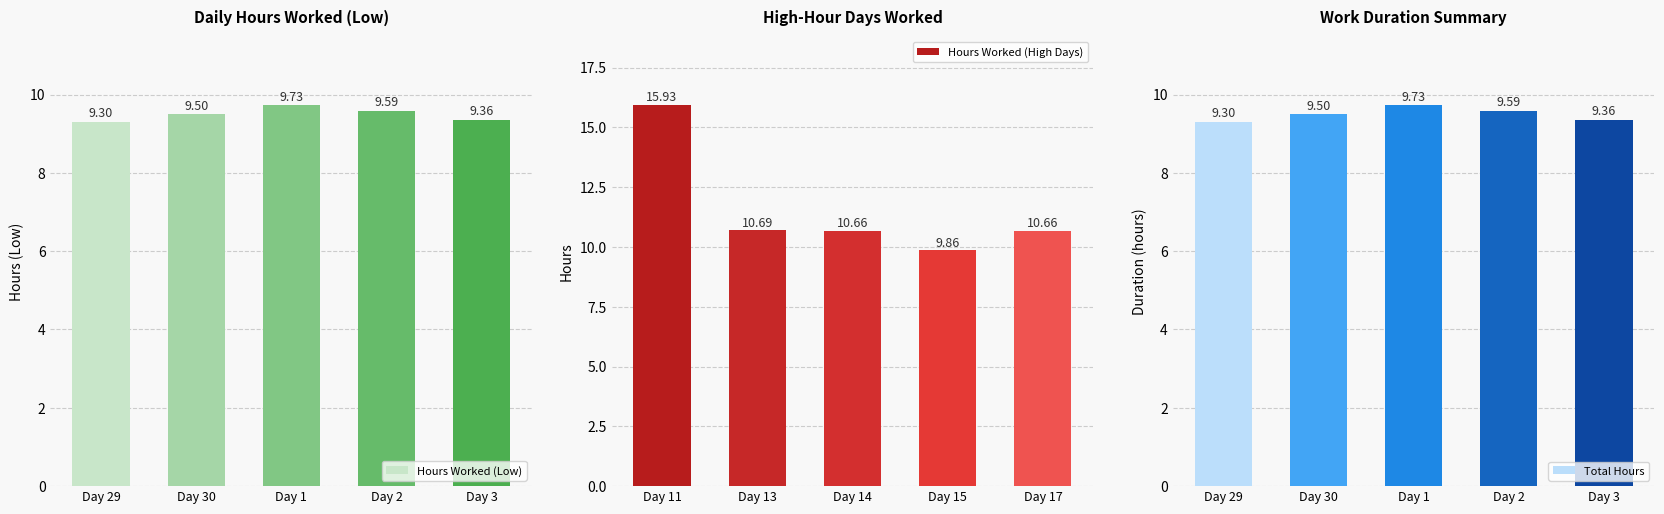

How many series are shown in this chart?

3